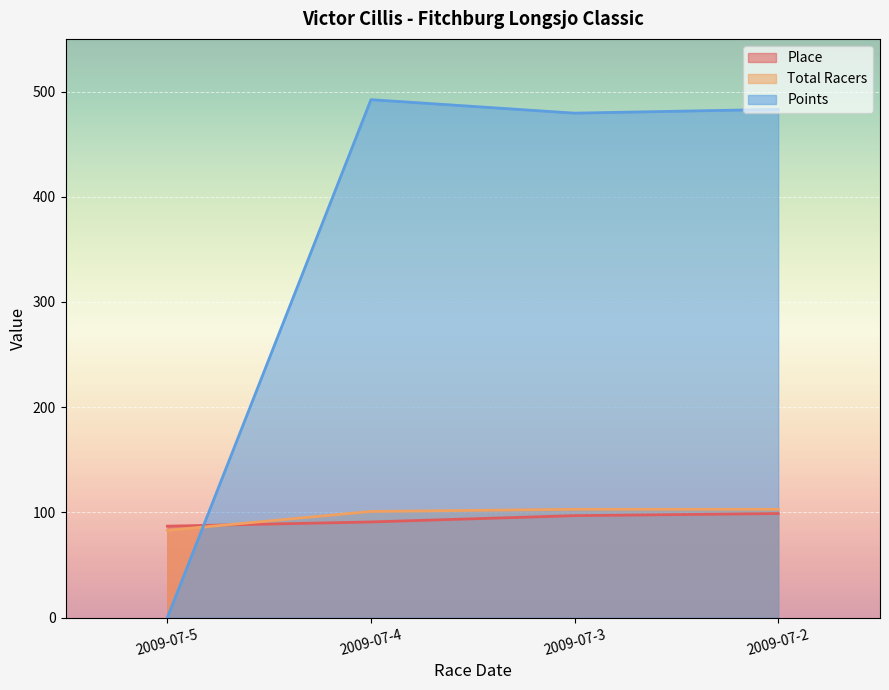

Is the value of Place at 2009-07-3 greater than the value of Total Racers at 2009-07-4?

No